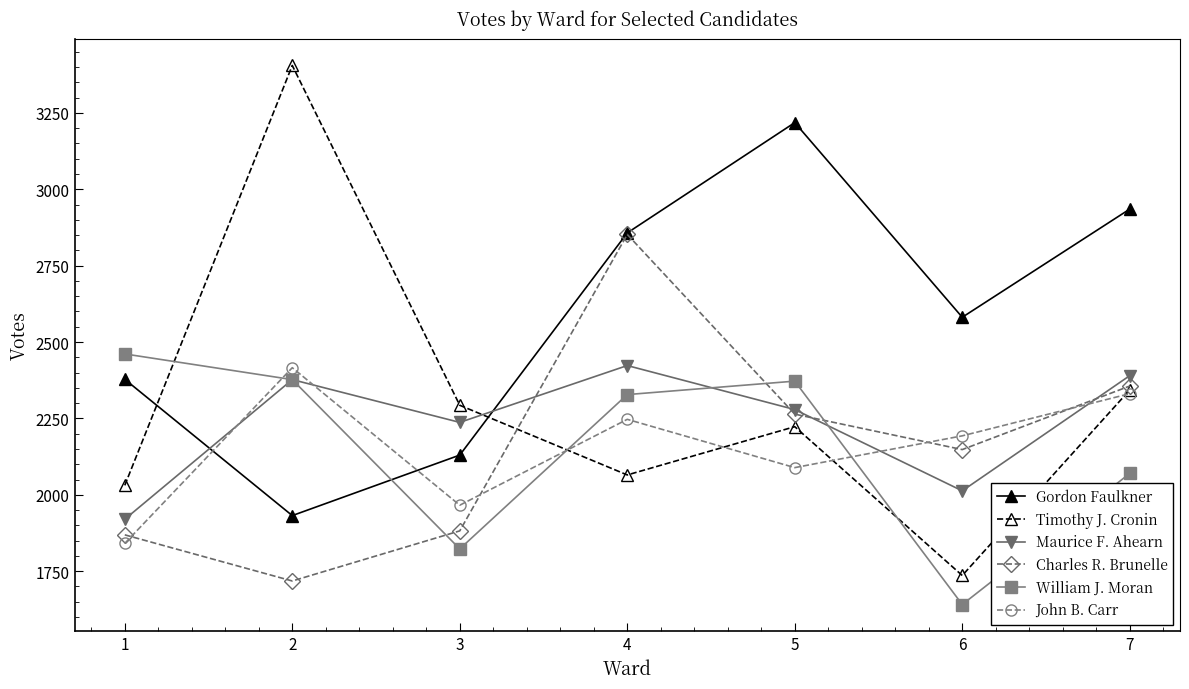

What are all the series names shown in the legend?

Gordon Faulkner, Timothy J. Cronin, Maurice F. Ahearn, Charles R. Brunelle, William J. Moran, John B. Carr